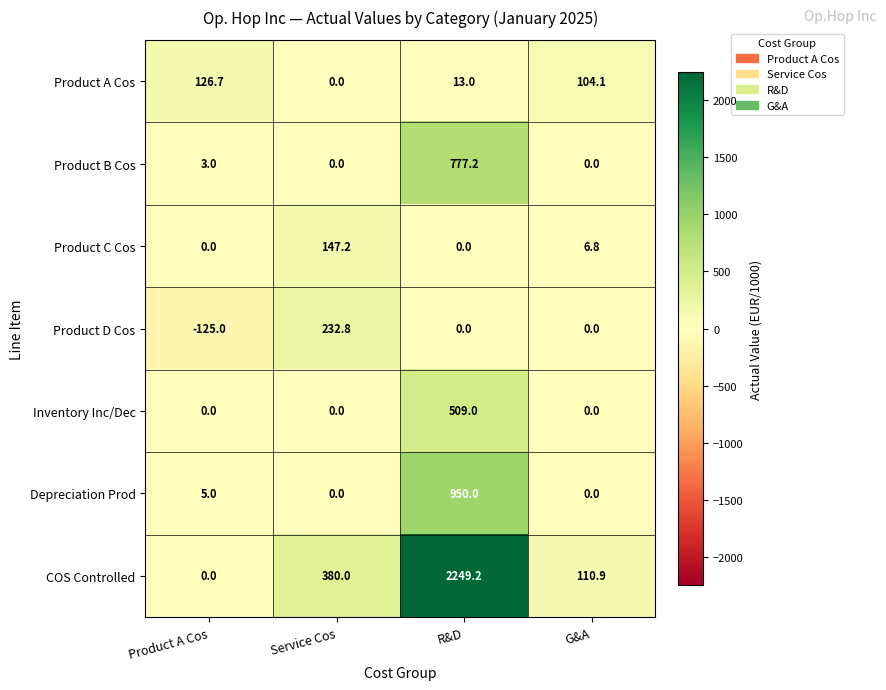

What is the maximum value shown in the chart?

2249.2